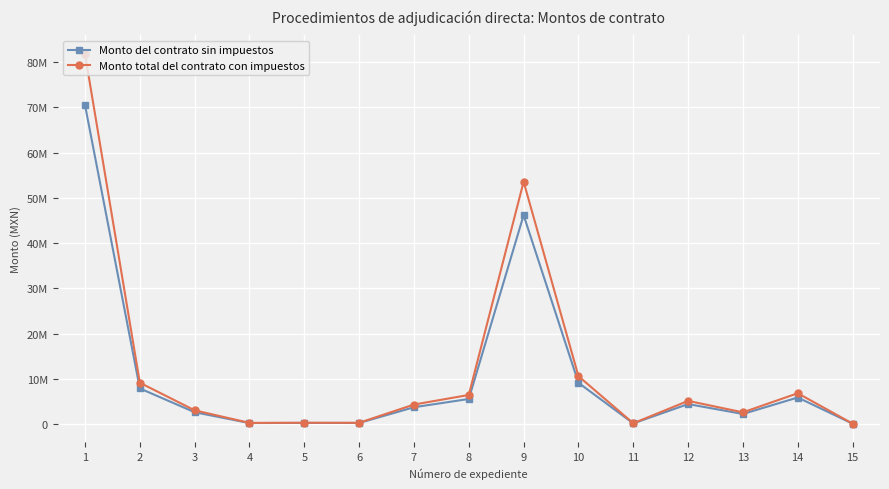

At which category does Monto del contrato sin impuestos reach its first local valley?

4